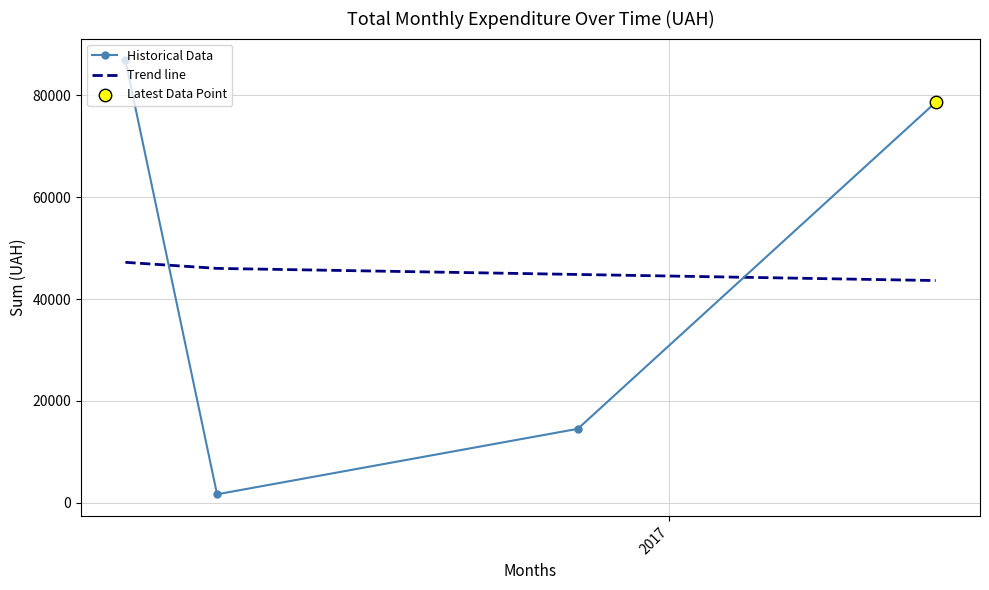

How many interior local valleys does the Historical Data series have?

1